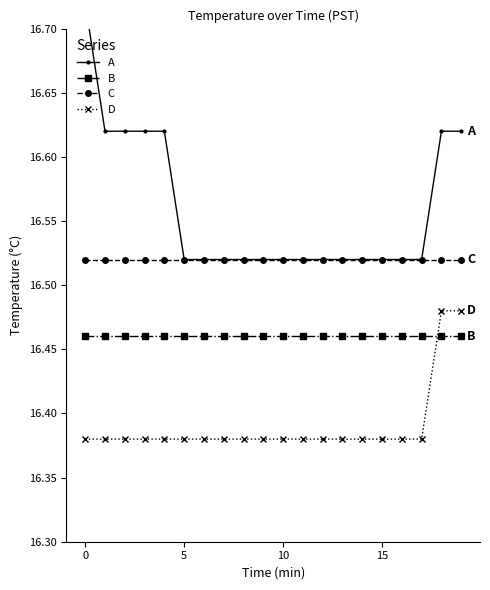

True or false: B and D cross at least once.

True